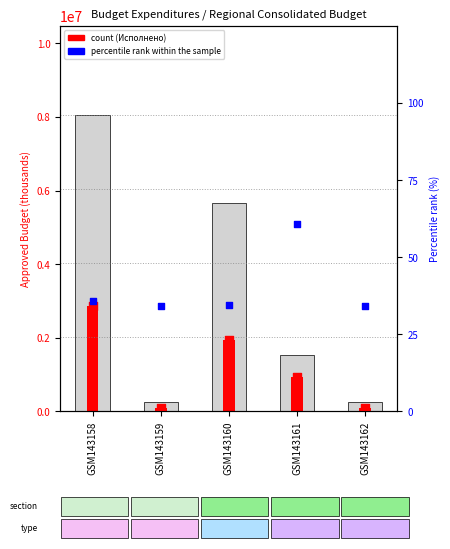

Is the value of percentile rank within the sample at GSM143162 greater than the value of Утверждено (консолид.) at GSM143158?

No